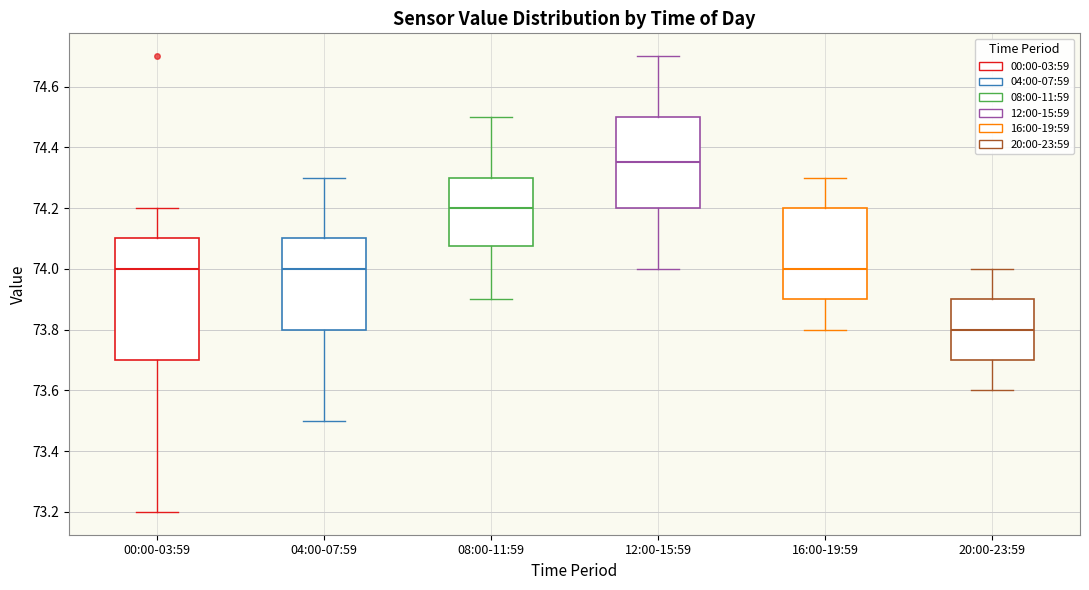

Which box is the tallest, from its lower edge to its upper edge?

00:00-03:59